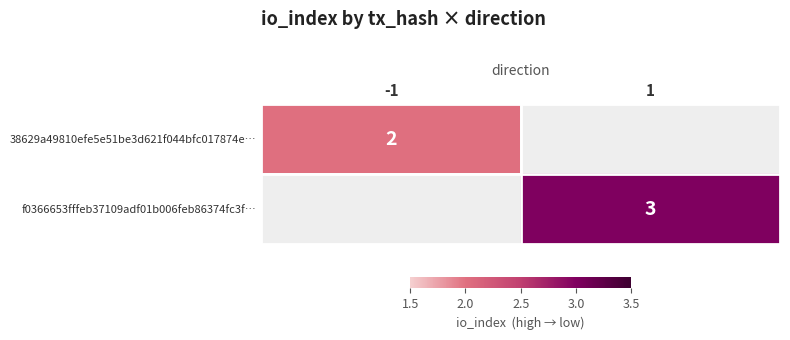

The f0366653fffeb37109adf01b006feb86374fc3f… series shows 1 at 1. True or false?

False